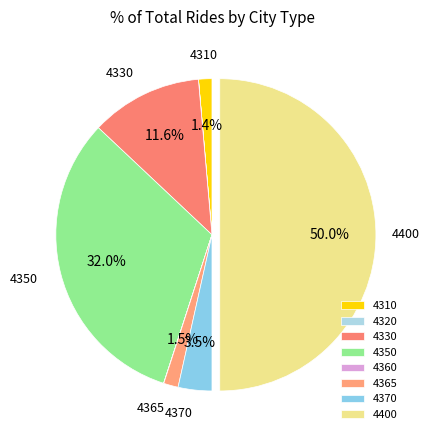

How much of the chart is everything except 4400?

50.0%